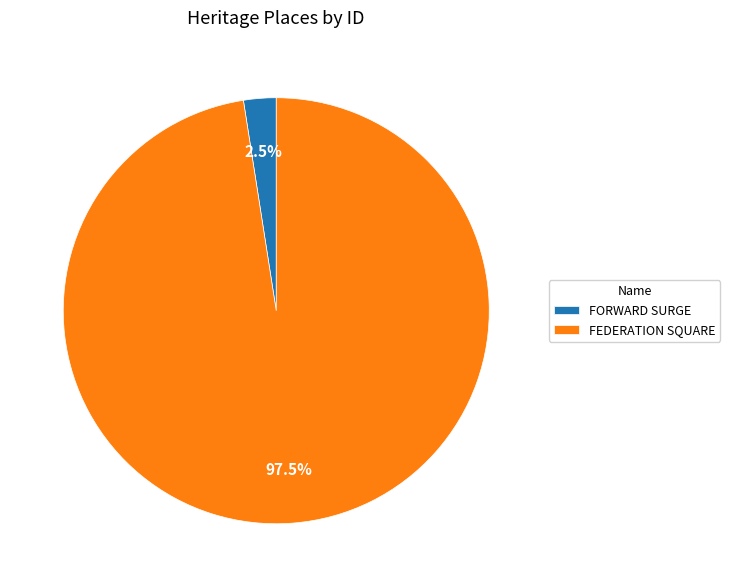

What portion of the pie excludes FEDERATION SQUARE?

2.5%